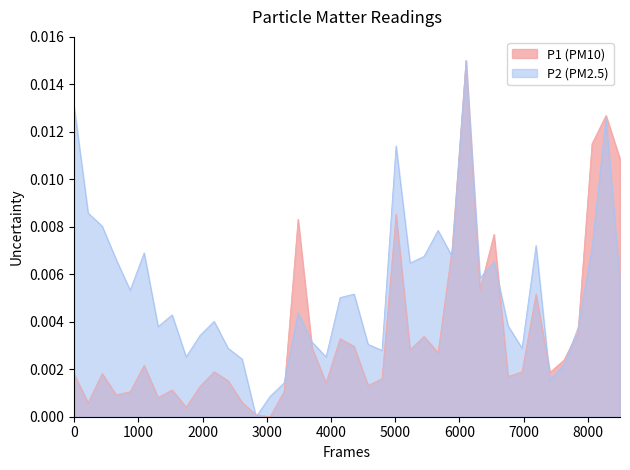

Which series has the largest total across all categories?

P2 (PM2.5)